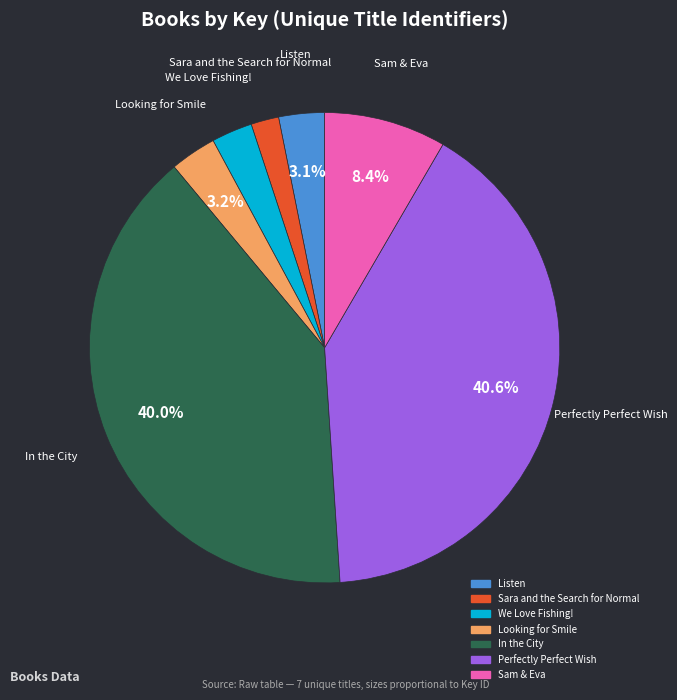

What is the largest slice in the pie chart?

Perfectly Perfect Wish